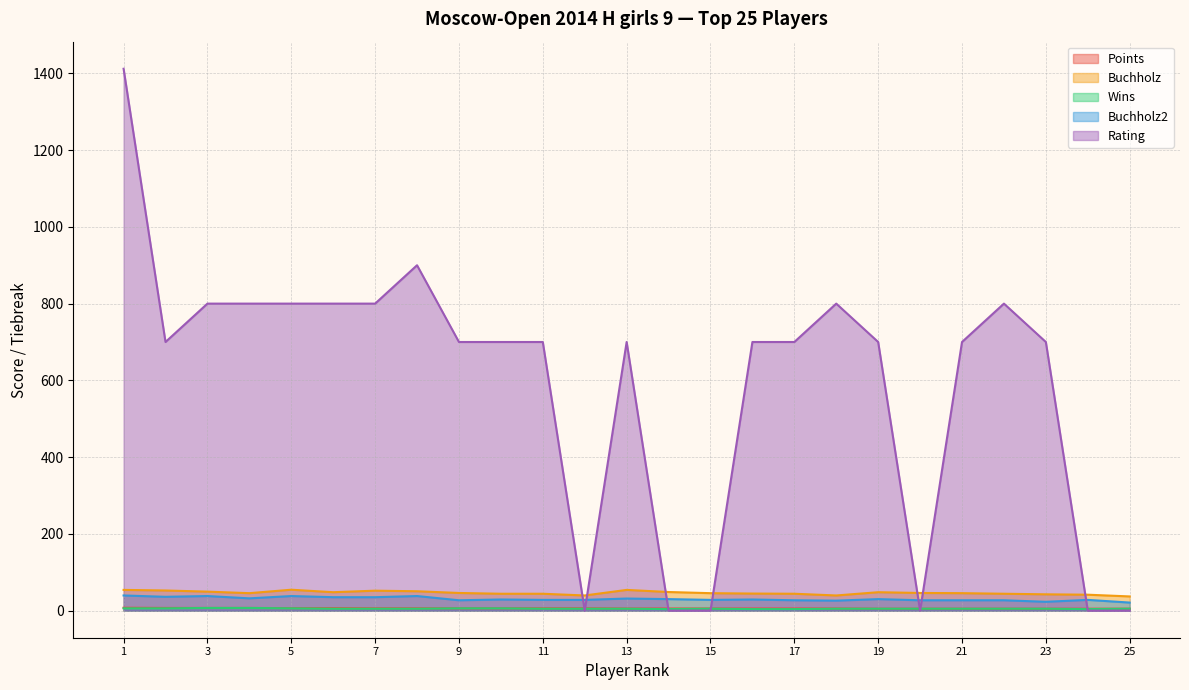

What is the difference between the highest and lowest values at Vostrikova Stanislava?

795.0